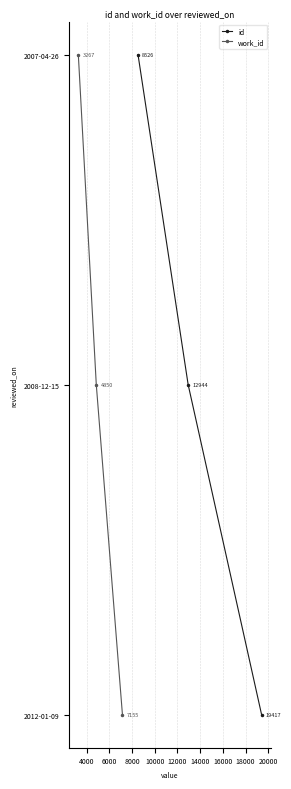

Which series changed the most between 2000 and 4000?

id